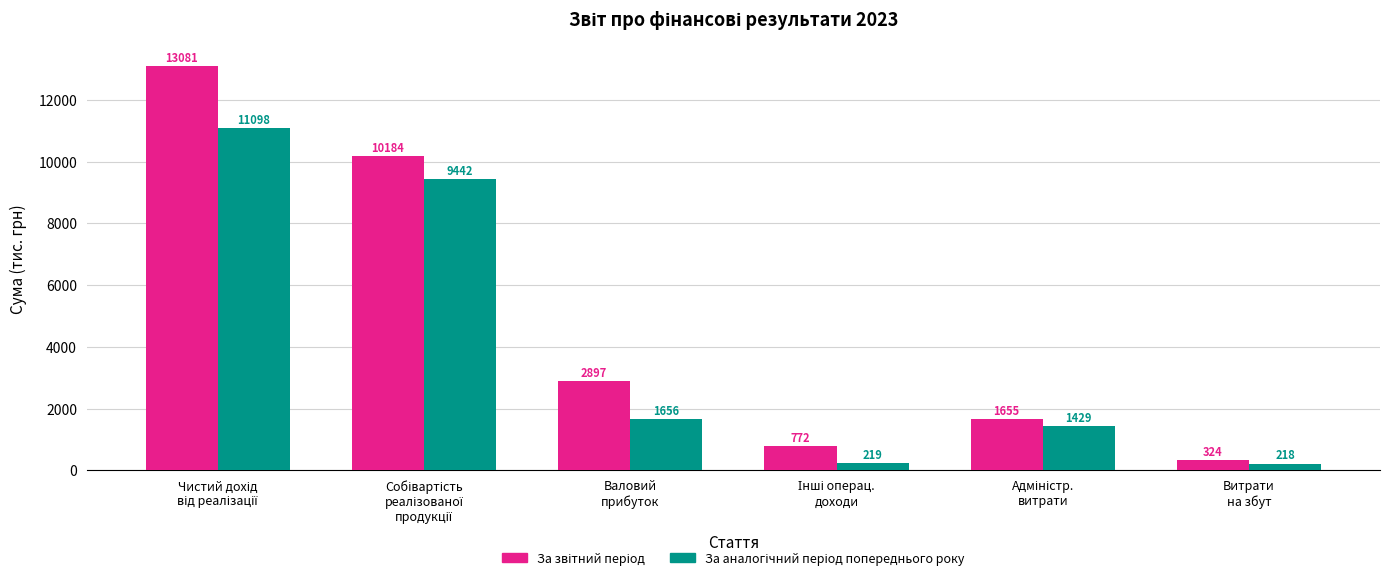

How many distinct data groups are displayed?

2